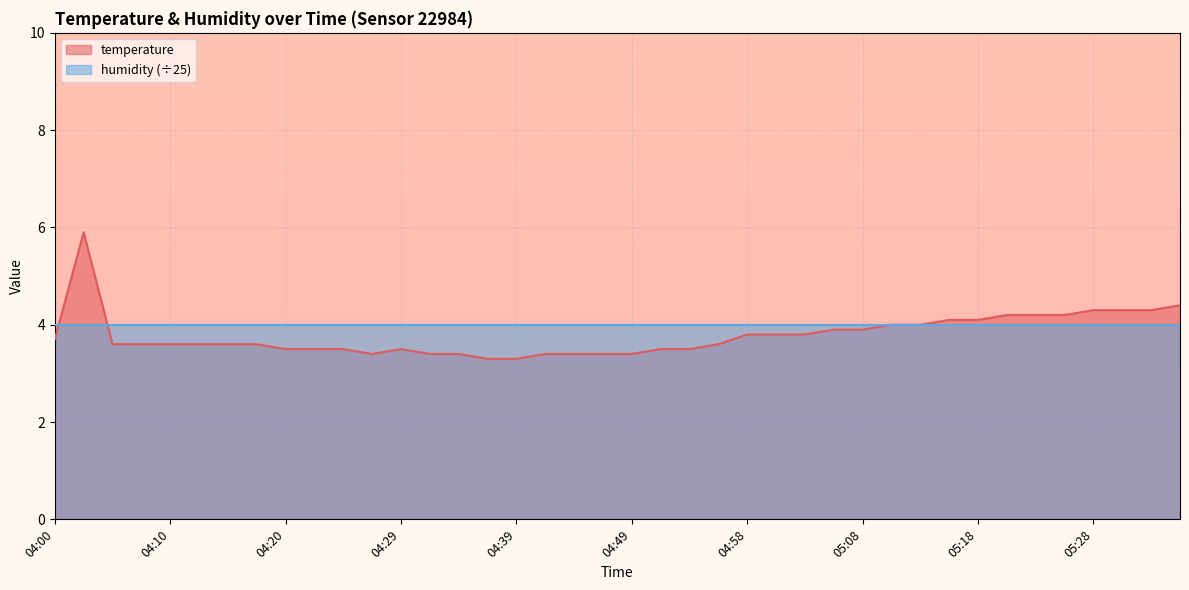

Is it true that the value at 04:20 is 3.5?

True